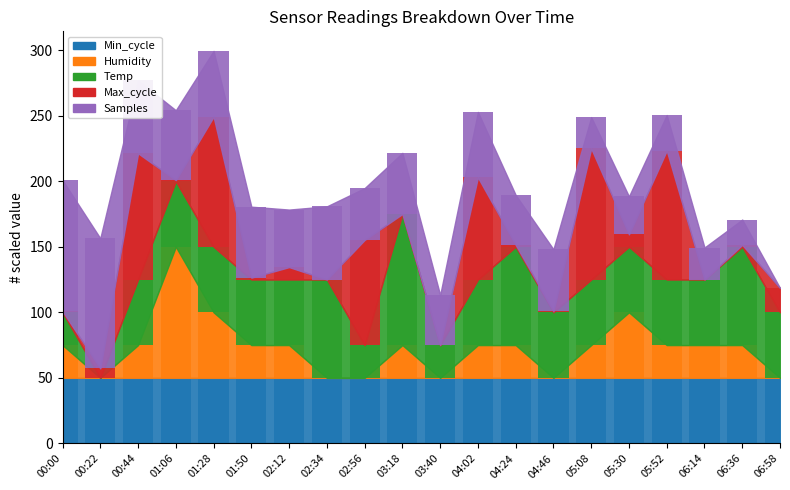

Is it true that Temp equals 88.5 at 04:46?

False